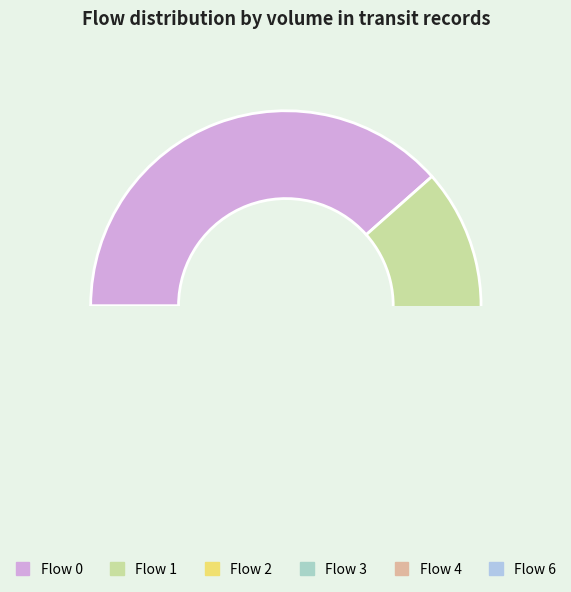

Rank the categories by value from lowest to highest.

4, 6, 2, 3, 1, 0